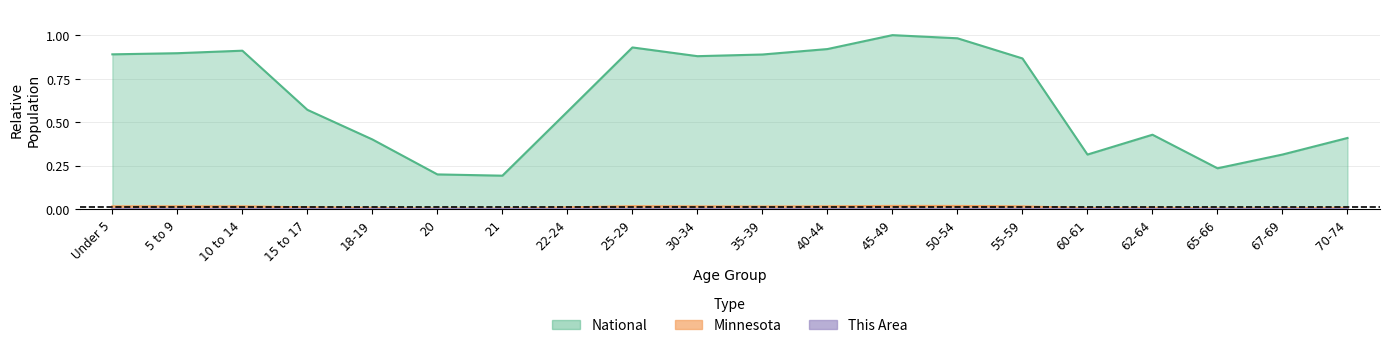

True or false: National and Minnesota intersect in this chart.

False